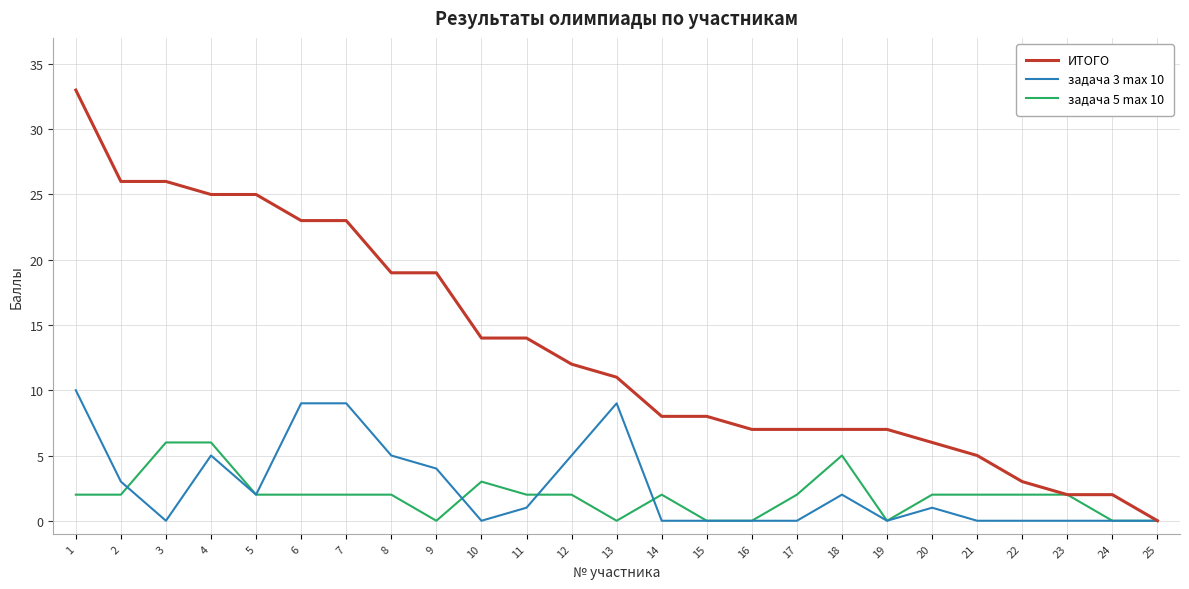

How many lines are shown in the chart?

3